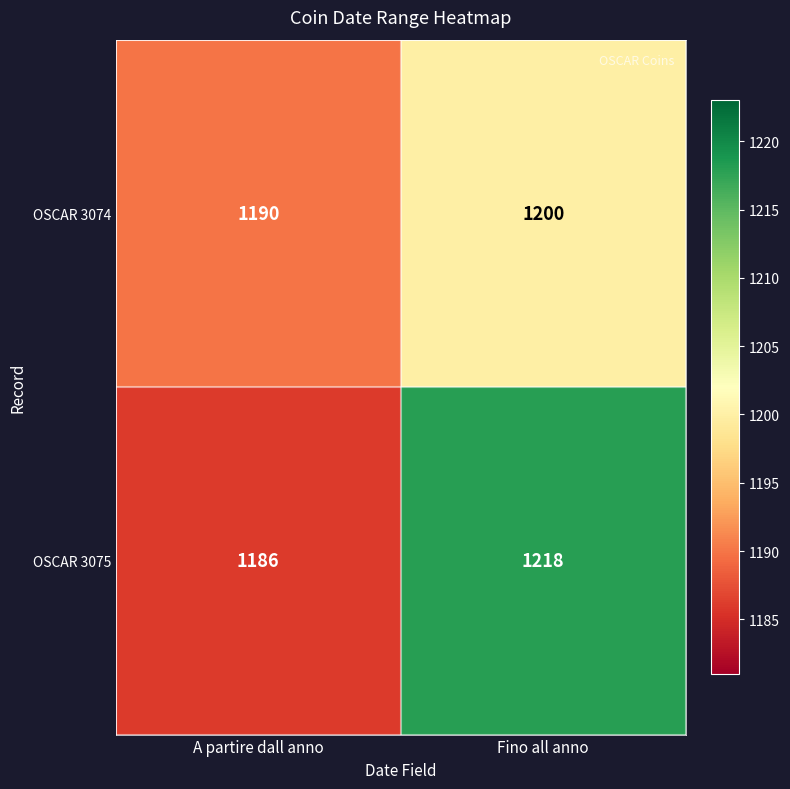

What is the sum of the OSCAR 3074 values at Fino all anno and A partire dall anno?

2390